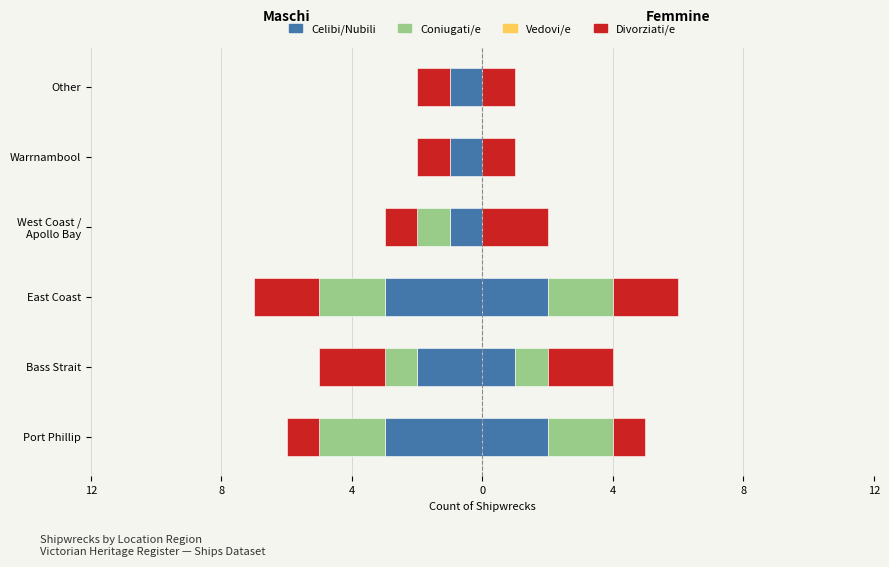

How many series are shown in this chart?

4